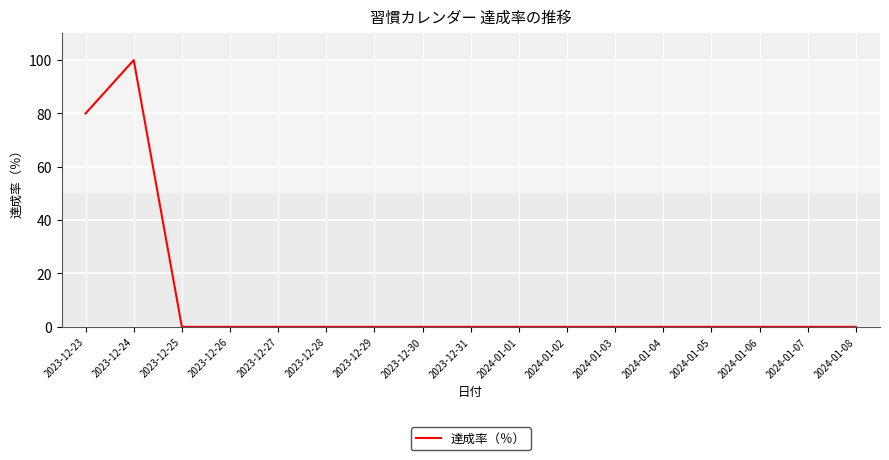

Is this an area chart (filled region under the line)?

No